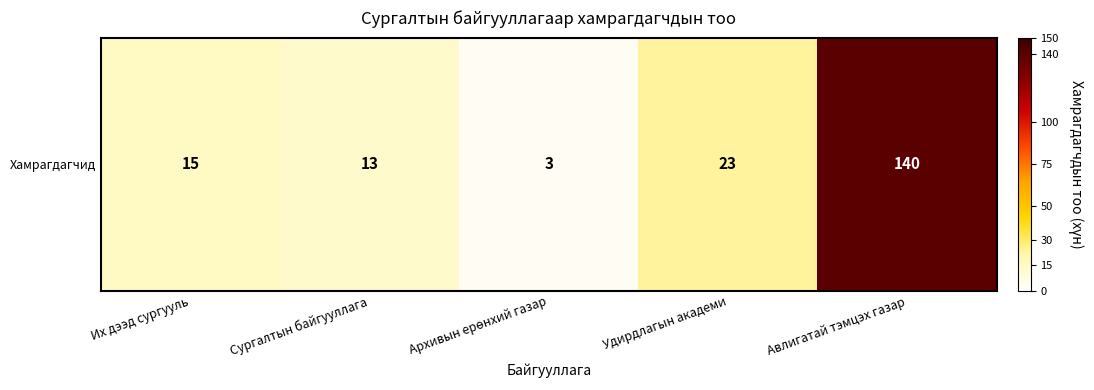

Reading left to right, list all the values displayed in this chart.

15	13	3	23	140